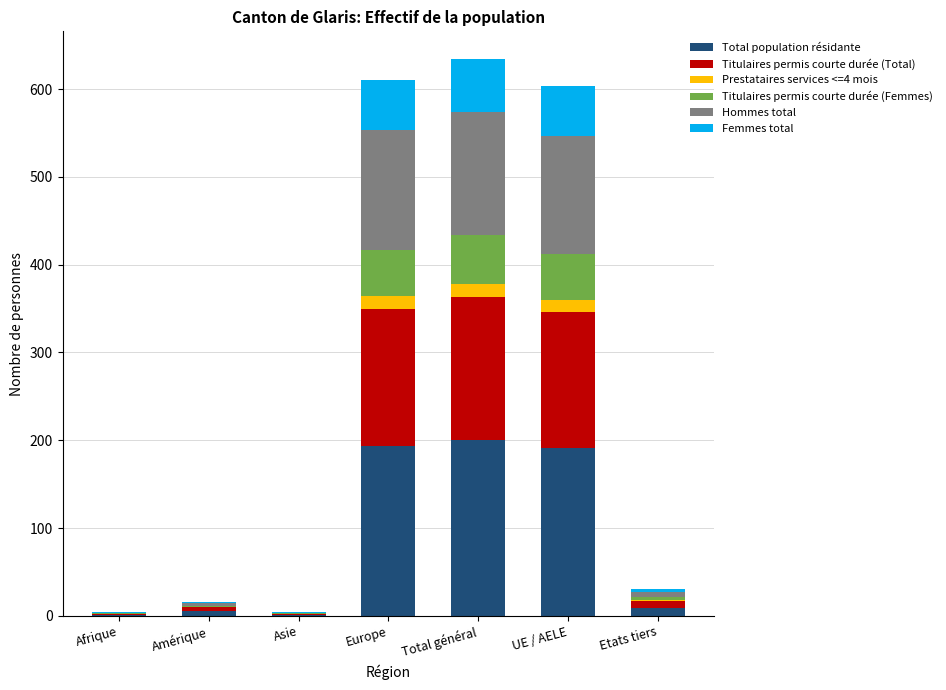

What is the total value across all series at UE / AELE?

603